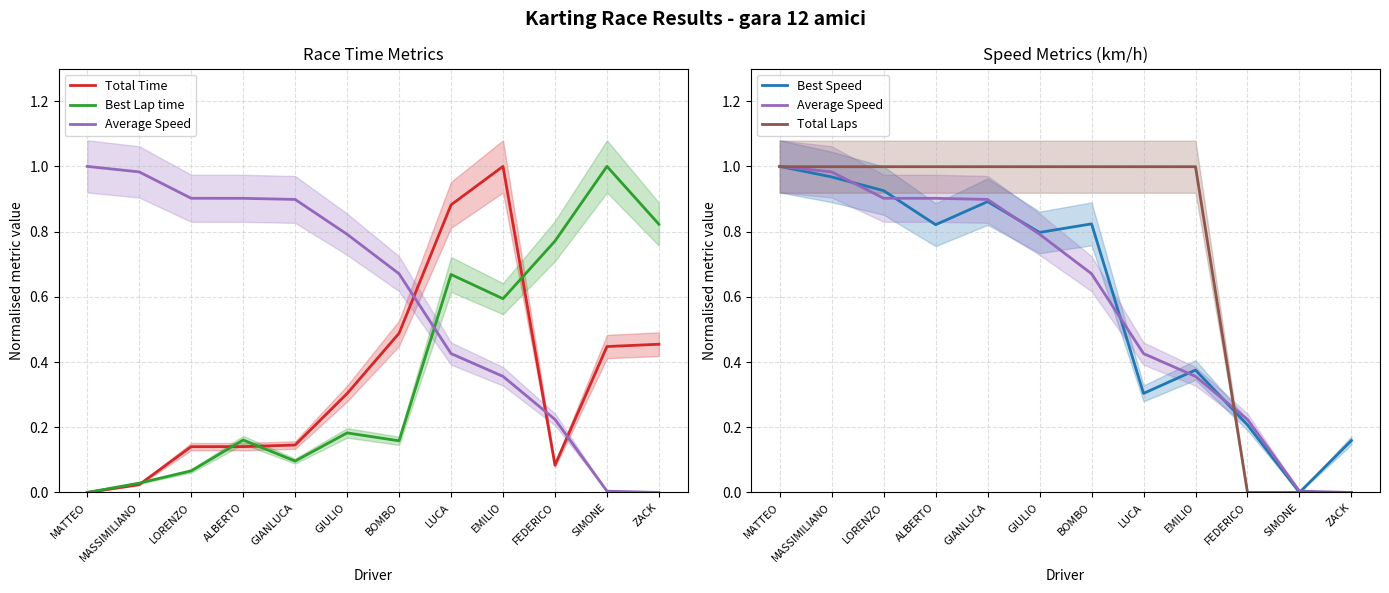

Reading left to right, what are all the values shown in this chart?

Total Time: MATTEO=0.0	MASSIMILIANO=0.0	LORENZO=0.1	ALBERTO=0.1	GIANLUCA=0.1	GIULIO=0.3	BOMBO=0.5	LUCA=0.9	EMILIO=1.0	FEDERICO=0.1	SIMONE=0.4	ZACK=0.5
Best Lap time: MATTEO=0.0	MASSIMILIANO=0.0	LORENZO=0.1	ALBERTO=0.2	GIANLUCA=0.1	GIULIO=0.2	BOMBO=0.2	LUCA=0.7	EMILIO=0.6	FEDERICO=0.8	SIMONE=1.0	ZACK=0.8
Average Speed: MATTEO=1.0	MASSIMILIANO=1.0	LORENZO=0.9	ALBERTO=0.9	GIANLUCA=0.9	GIULIO=0.8	BOMBO=0.7	LUCA=0.4	EMILIO=0.4	FEDERICO=0.2	SIMONE=0.0	ZACK=0.0
Best Speed: MATTEO=1.0	MASSIMILIANO=1.0	LORENZO=0.9	ALBERTO=0.8	GIANLUCA=0.9	GIULIO=0.8	BOMBO=0.8	LUCA=0.3	EMILIO=0.4	FEDERICO=0.2	SIMONE=0.0	ZACK=0.2
Total Laps: MATTEO=1.0	MASSIMILIANO=1.0	LORENZO=1.0	ALBERTO=1.0	GIANLUCA=1.0	GIULIO=1.0	BOMBO=1.0	LUCA=1.0	EMILIO=1.0	FEDERICO=0.0	SIMONE=0.0	ZACK=0.0